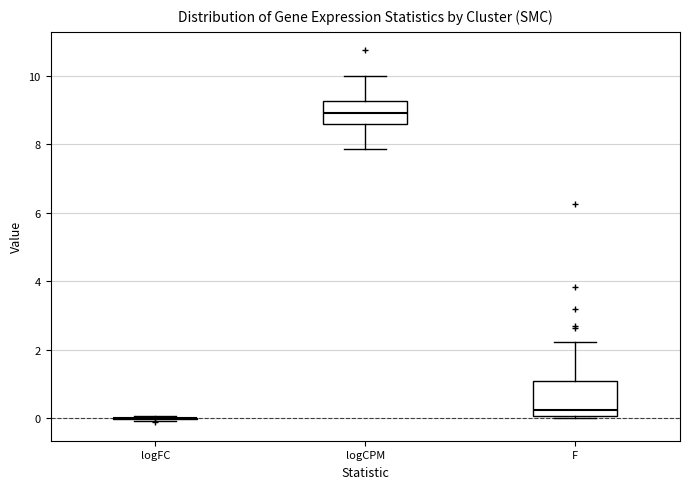

Reading left to right, transcribe this box plot: for each box, give where its median line is, the range the box spans, and where its two whiskers end, as read against the y-axis. The values are not printed on the chart, so give them approximately, as read against the axis.

logFC: box collapsed to a line at 0.0, whiskers 0.0 to 0.0
logCPM: median 9.0, box 8.6 to 9.2, whiskers 7.8 to 10.0
F: median 0.2, box 0.0 to 1.2, whiskers 0.0 (just below the box's lower edge) to 2.2